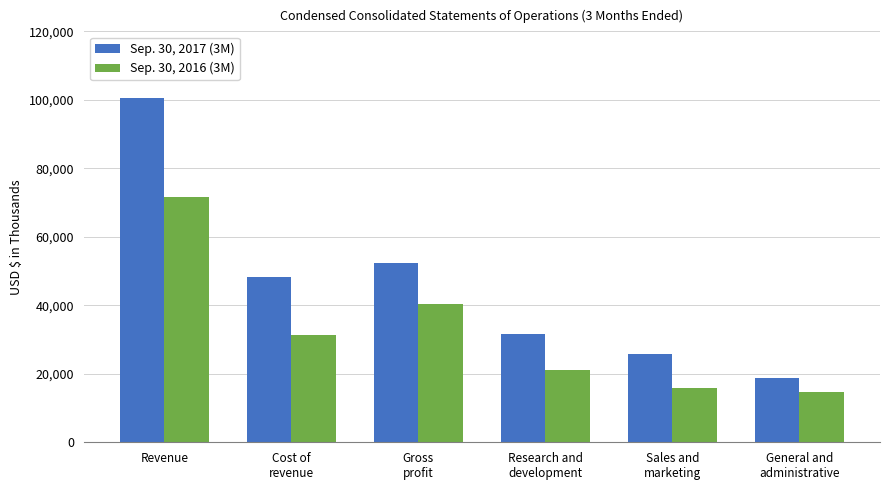

What is the difference between the highest and lowest values at Revenue?

29009